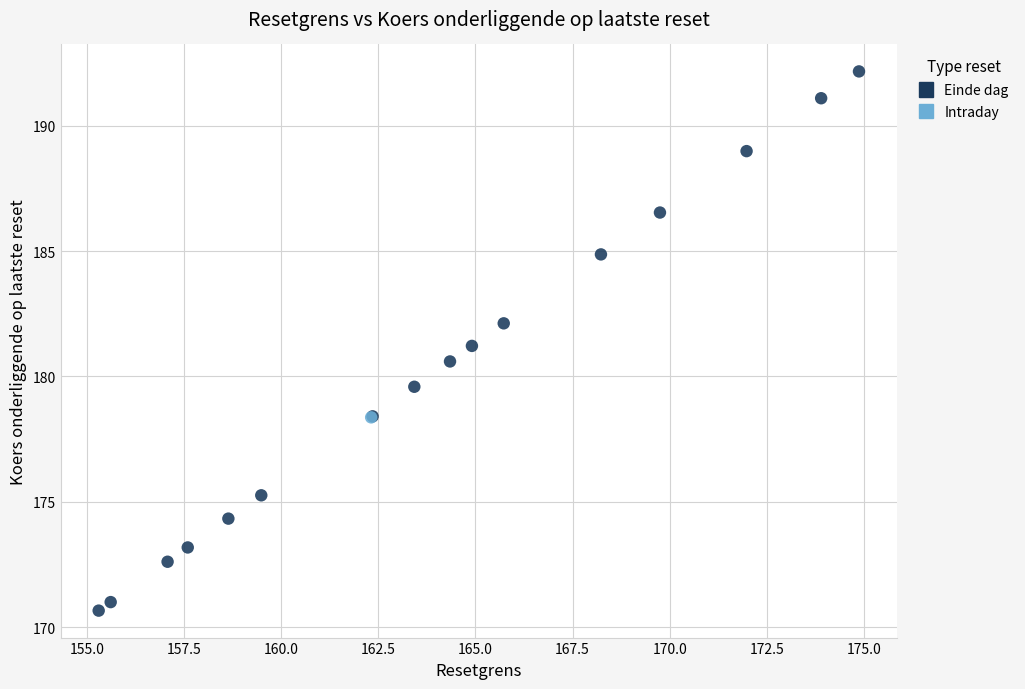

What are all the series names shown in the legend?

Einde dag, Intraday